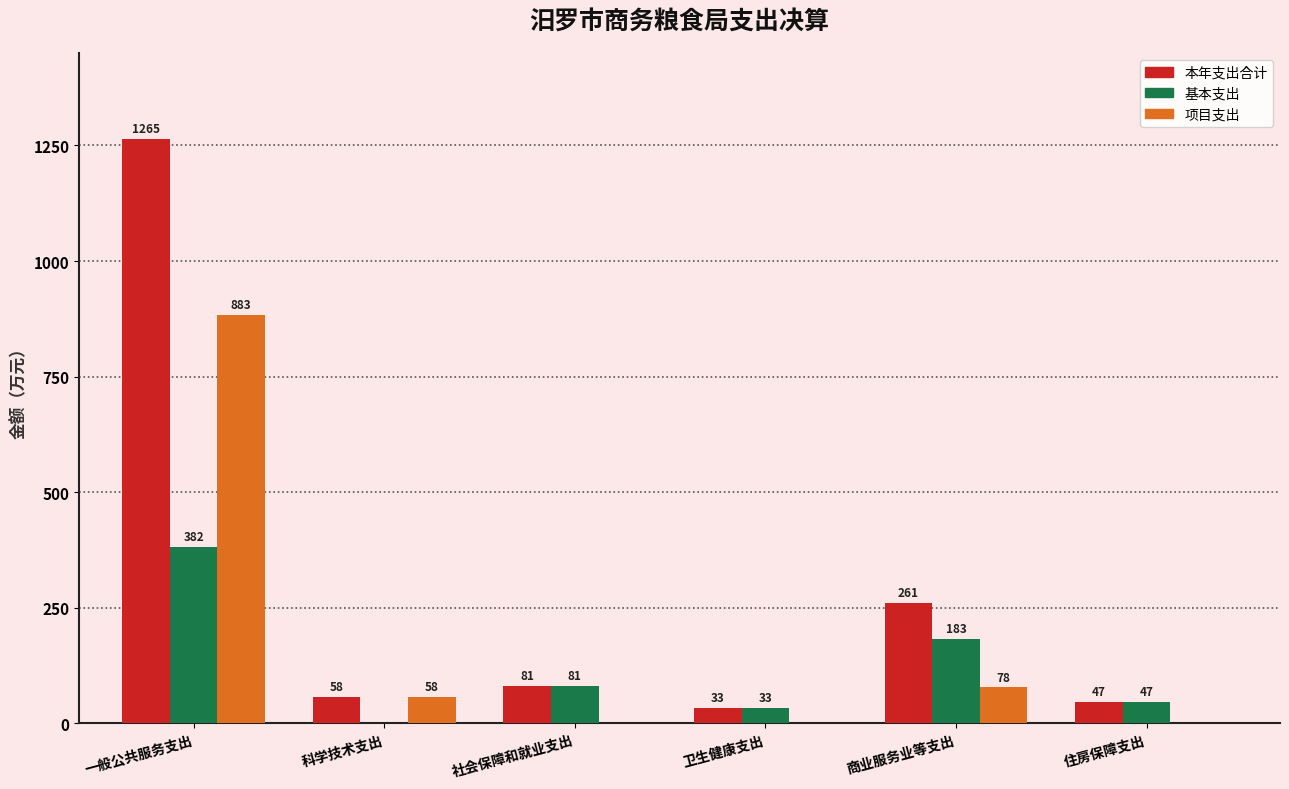

Is it true that 项目支出 equals -465.1 at 社会保障和就业支出?

False